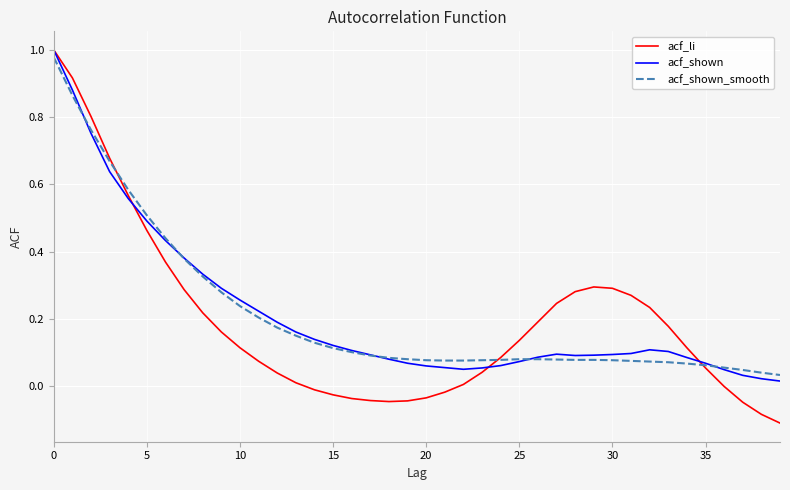

Which series has the largest range (max minus min)?

acf_li